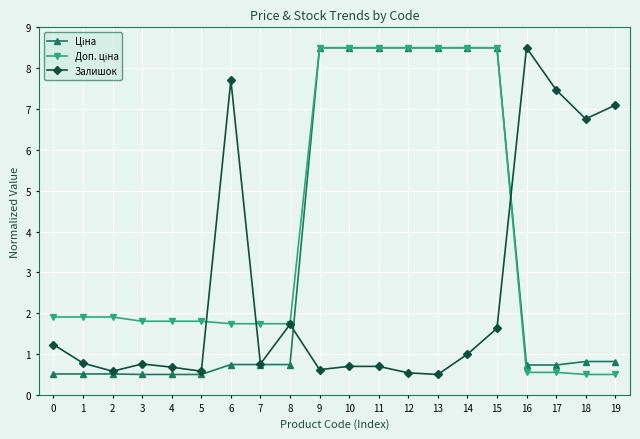

What is the smallest value displayed?

0.5